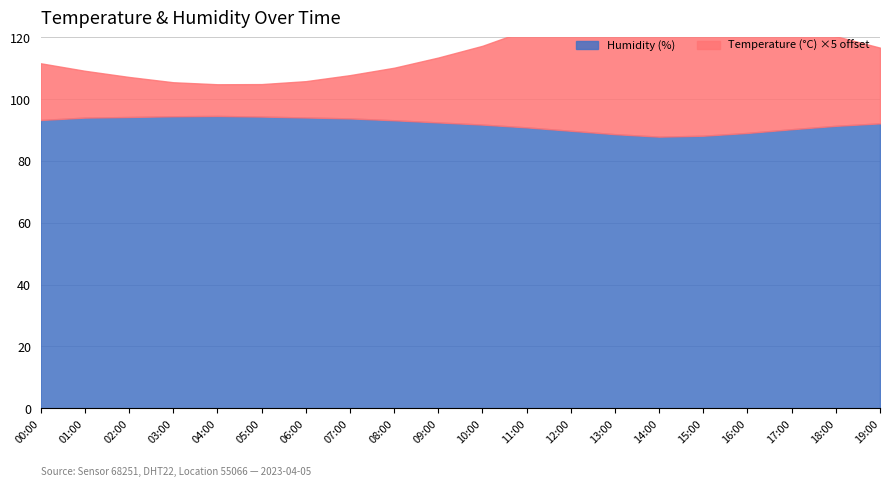

At which category is the sum across all series the highest?

12:00